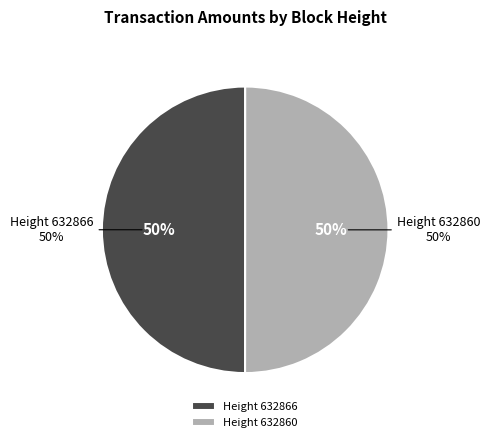

What percentage is the 632866 slice, to the nearest percent?

50%